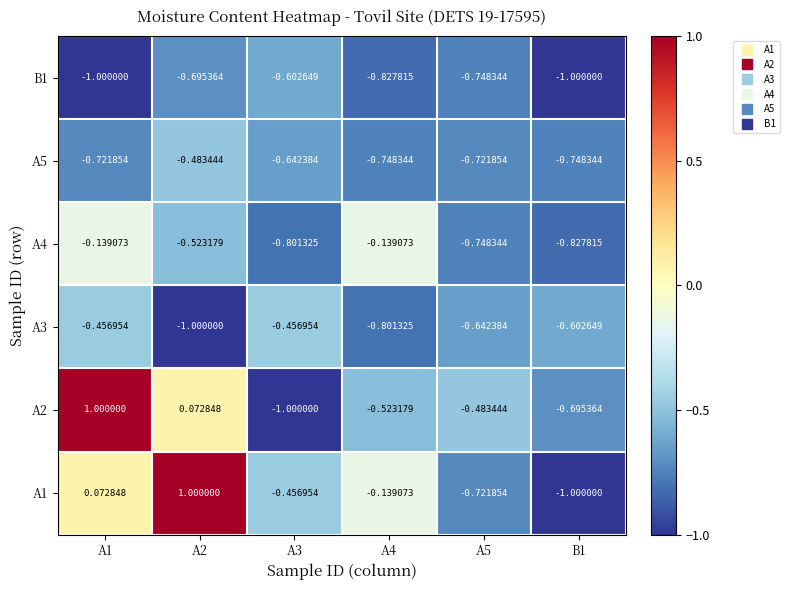

Is the value of A2 at A2 greater than the value of A4 at A5?

Yes